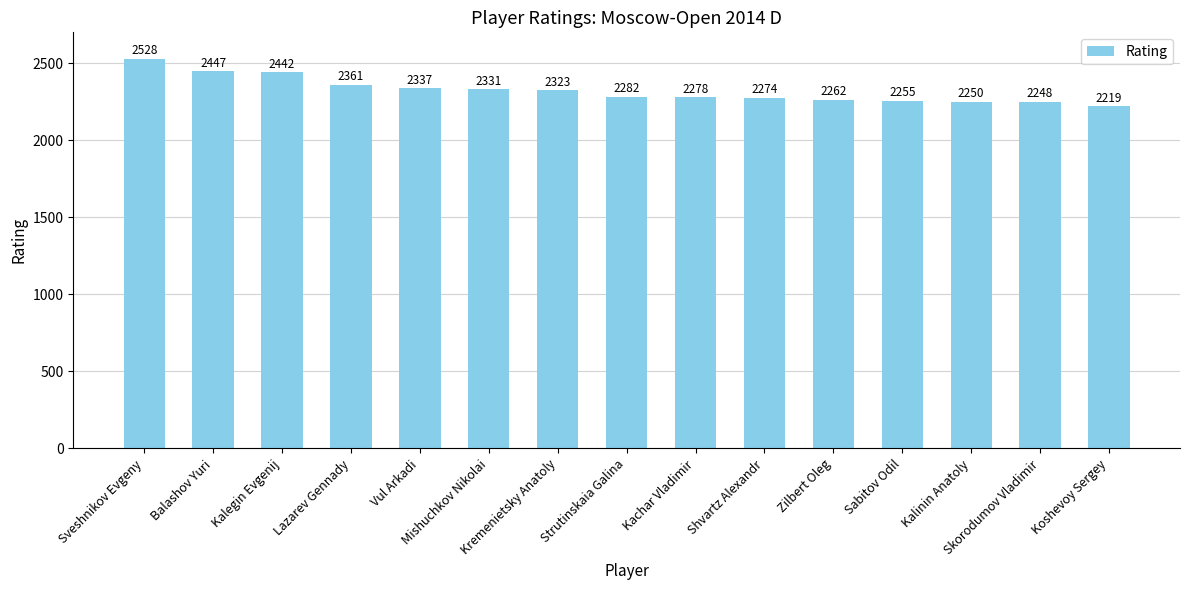

Rank the categories by value from highest to lowest.

Sveshnikov Evgeny, Balashov Yuri, Kalegin Evgenij, Lazarev Gennady, Vul Arkadi, Mishuchkov Nikolai, Kremenietsky Anatoly, Strutinskaia Galina, Kachar Vladimir, Shvartz Alexandr, Zilbert Oleg, Sabitov Odil, Kalinin Anatoly, Skorodumov Vladimir, Koshevoy Sergey